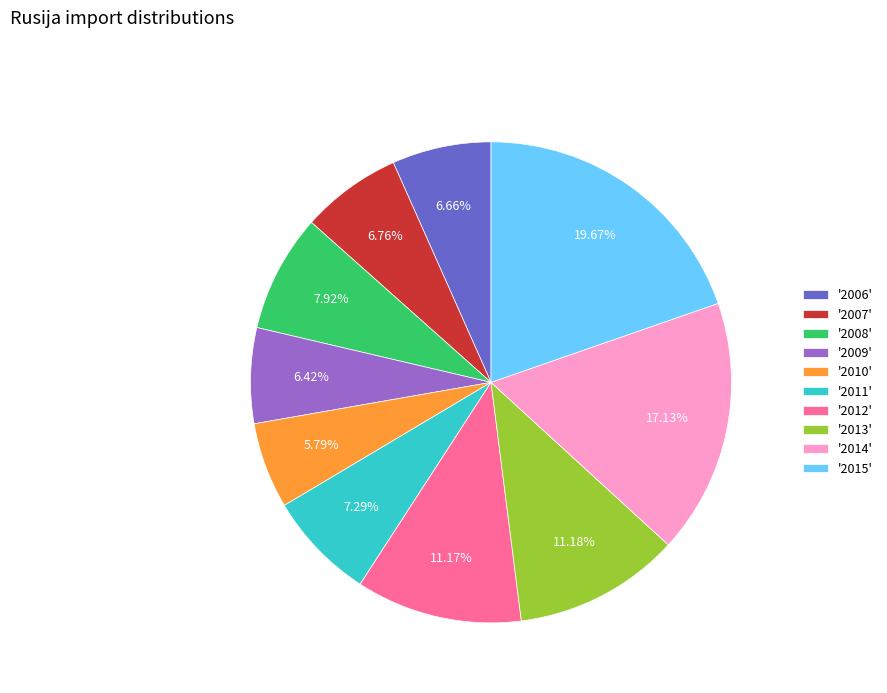

Combined, do '2006' and '2013' account for over 50%?

No